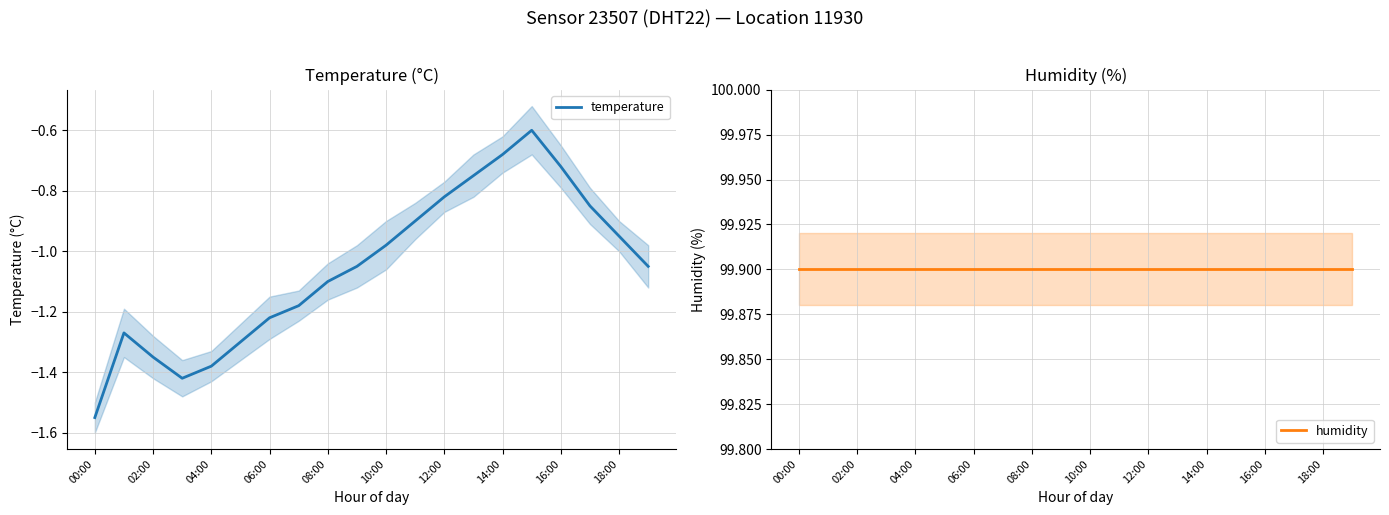

The humidity series shows 99.9 at 11. True or false?

True